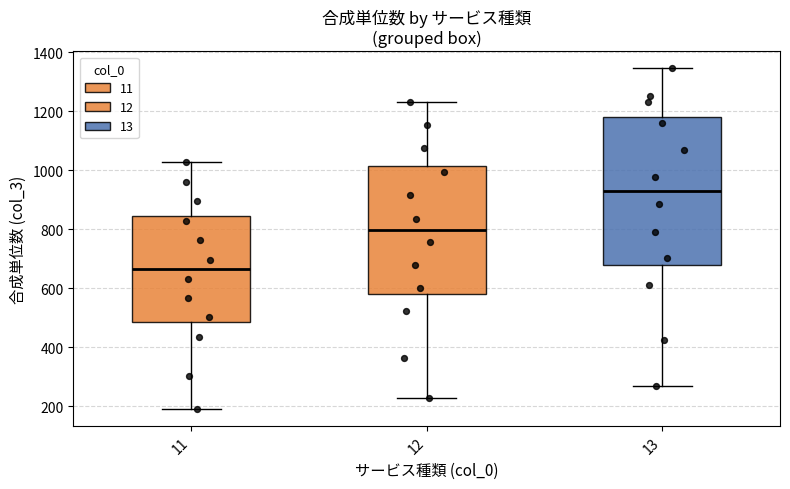

Where does the median line of the box at x = 13 sit on the y-axis? The values are not printed on the chart, so give them approximately, as read against the axis.

940